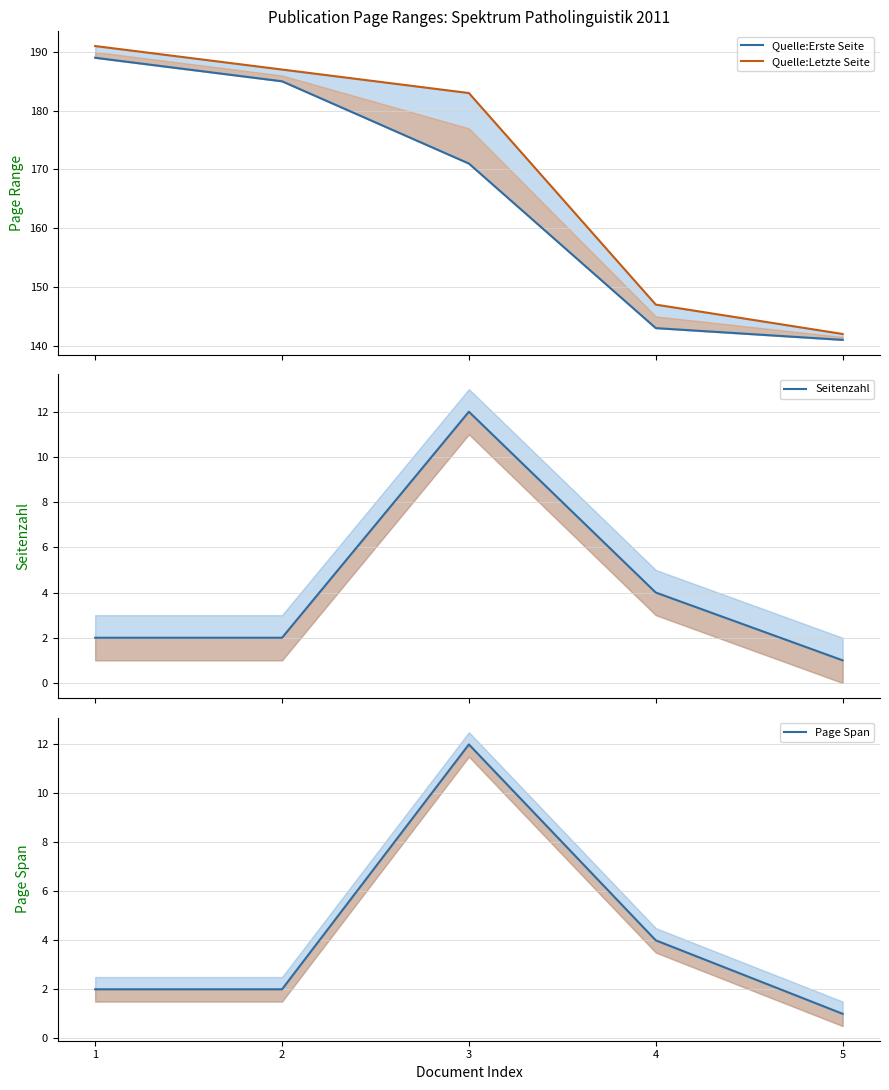

What is the difference between the maximum and minimum values in the Page Span series?

11